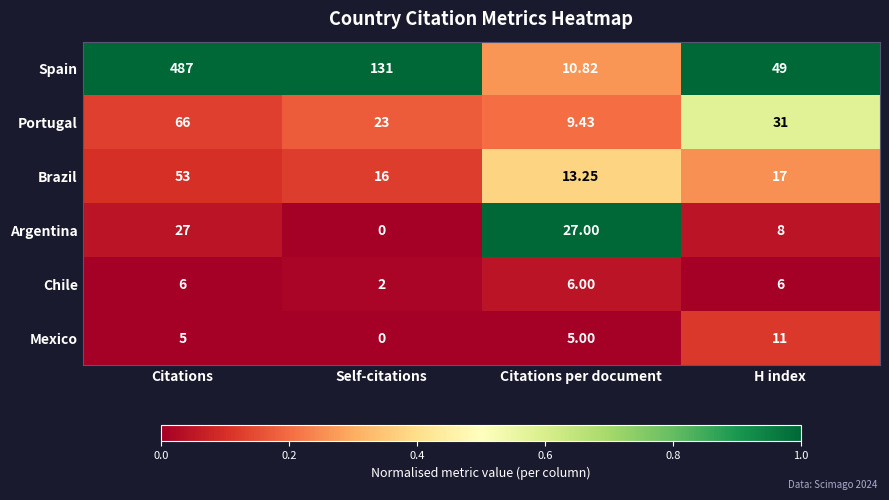

Which category has the lowest value across all series?

Self-citations